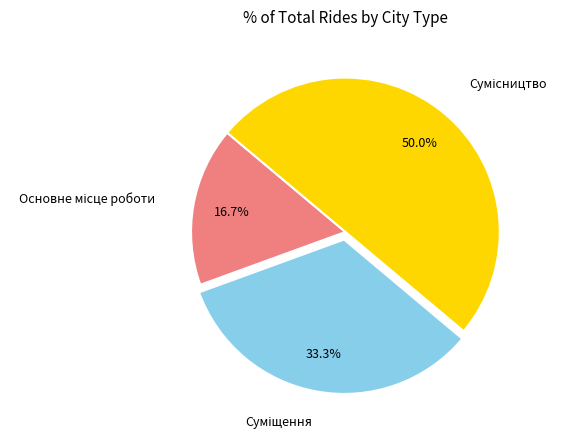

Rank the categories by value from lowest to highest.

Основне місце роботи, Суміщення, Сумісництво